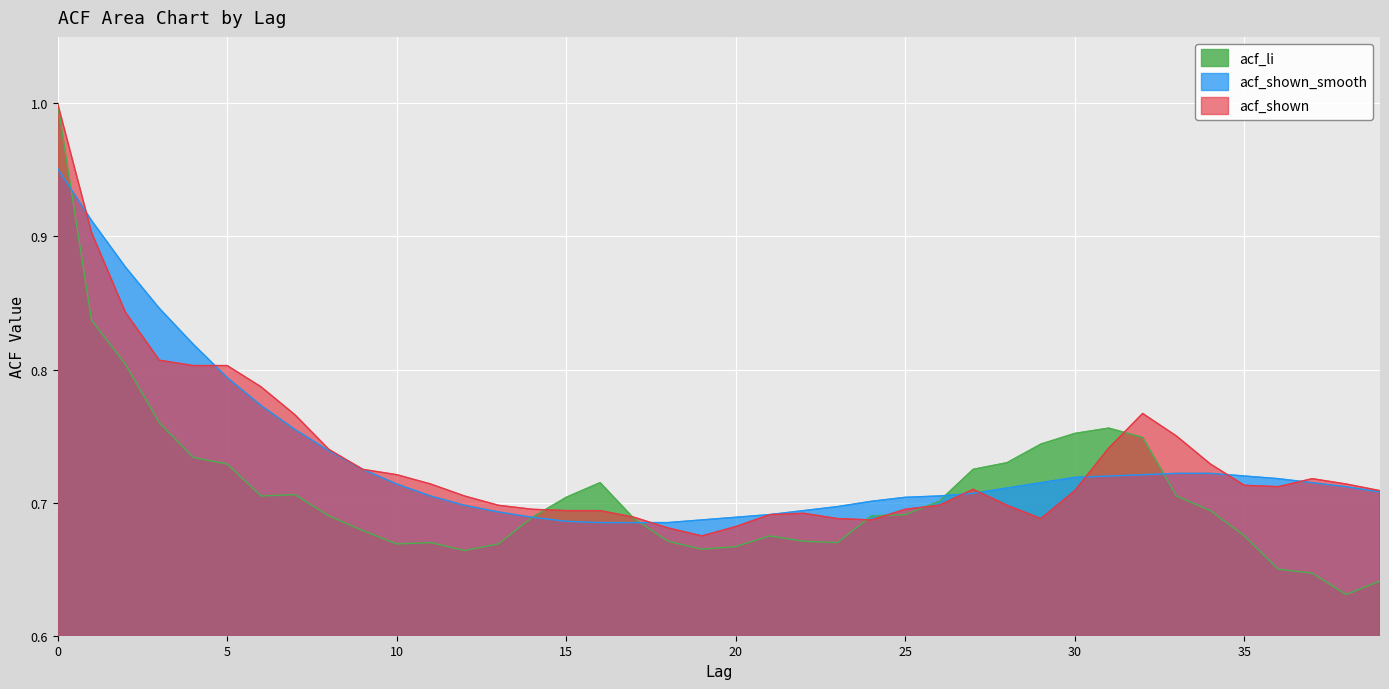

What is the sum of all acf_li values?

28.3